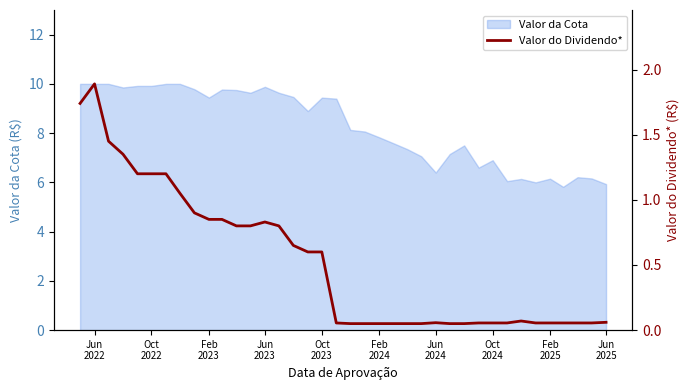

True or false: there are more than 0 points higher than both neighbors.

True